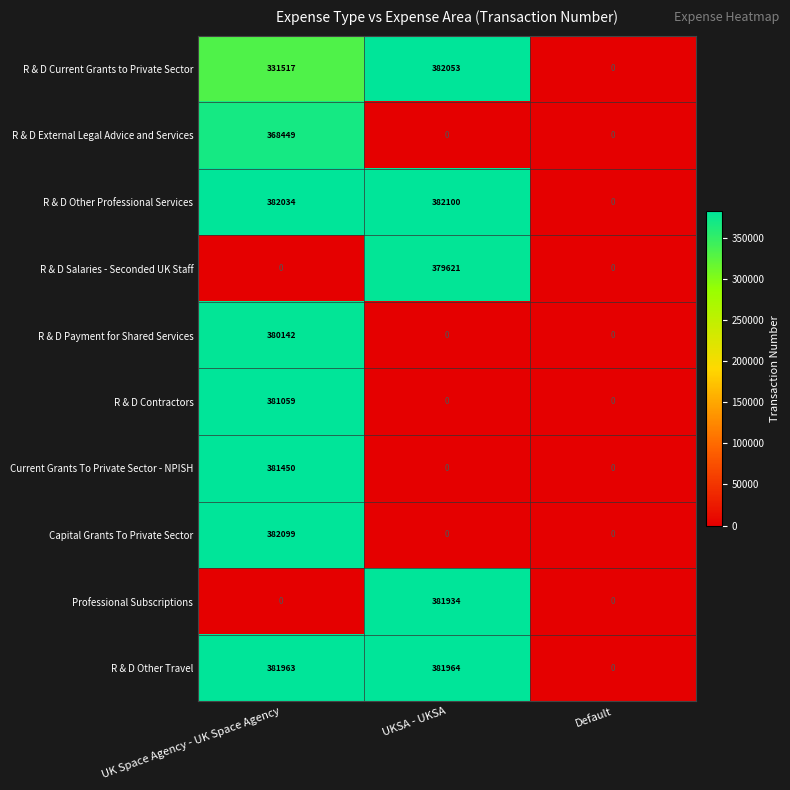

Read the R & D Salaries - Seconded UK Staff value at UKSA - UKSA, to the nearest 50.

379600